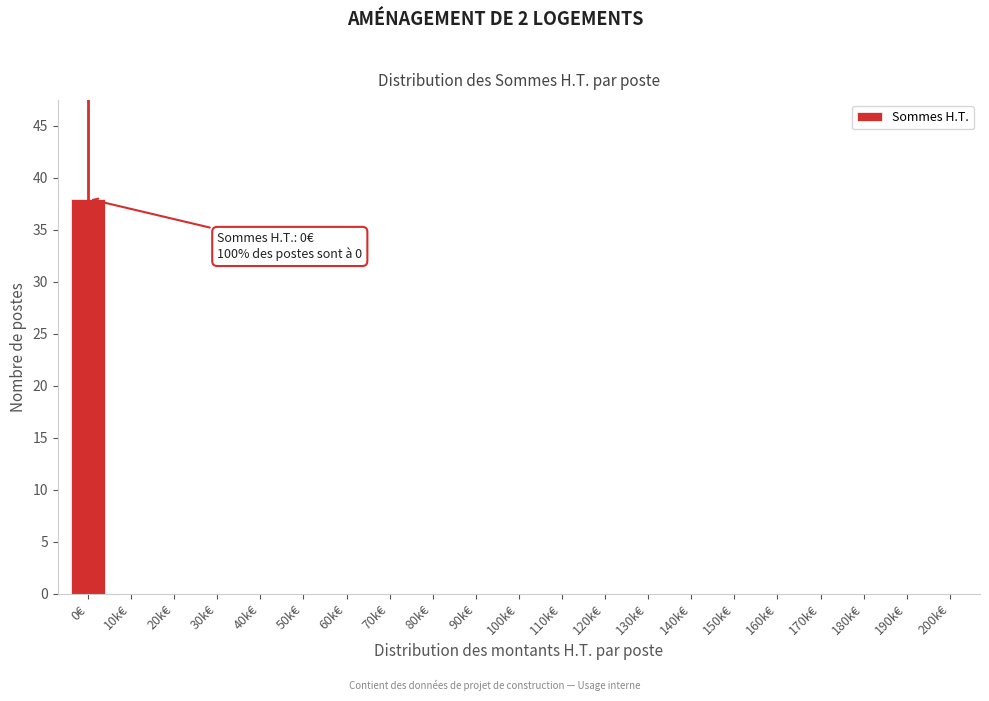

Reading left to right, extract all data points from this chart.

0€=38	10k€=0	20k€=0	30k€=0	40k€=0	50k€=0	60k€=0	70k€=0	80k€=0	90k€=0	100k€=0	110k€=0	120k€=0	130k€=0	140k€=0	150k€=0	160k€=0	170k€=0	180k€=0	190k€=0	200k€=0